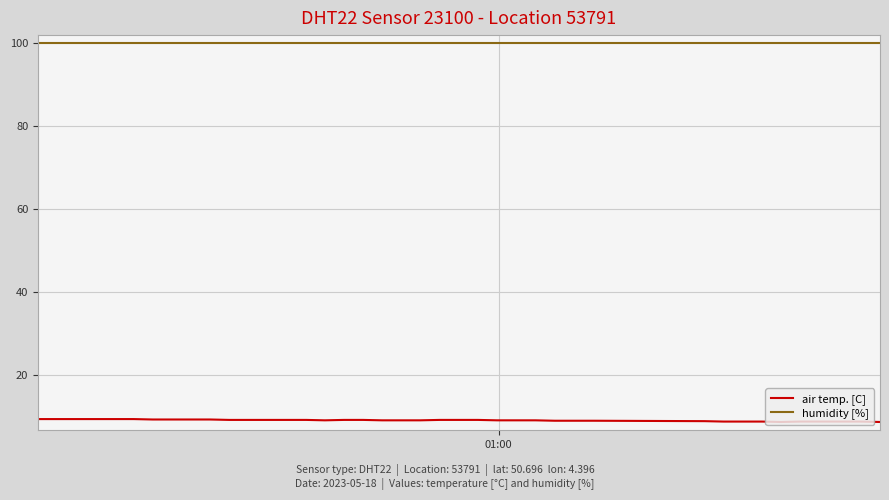

Rank the series by their average value, from lowest to highest.

air temp. [C], humidity [%]